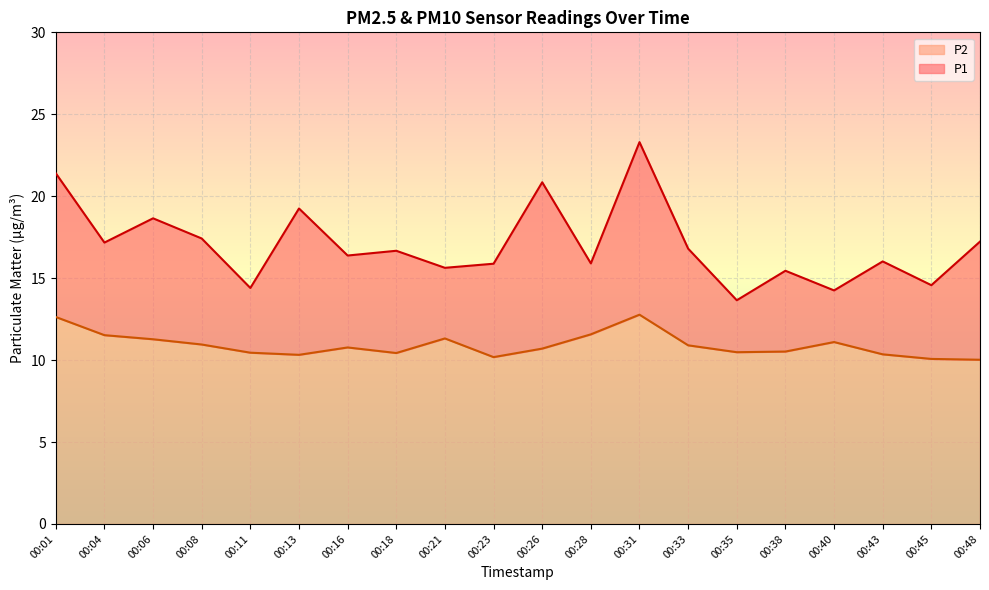

True or false: P2 and P1 intersect in this chart.

False